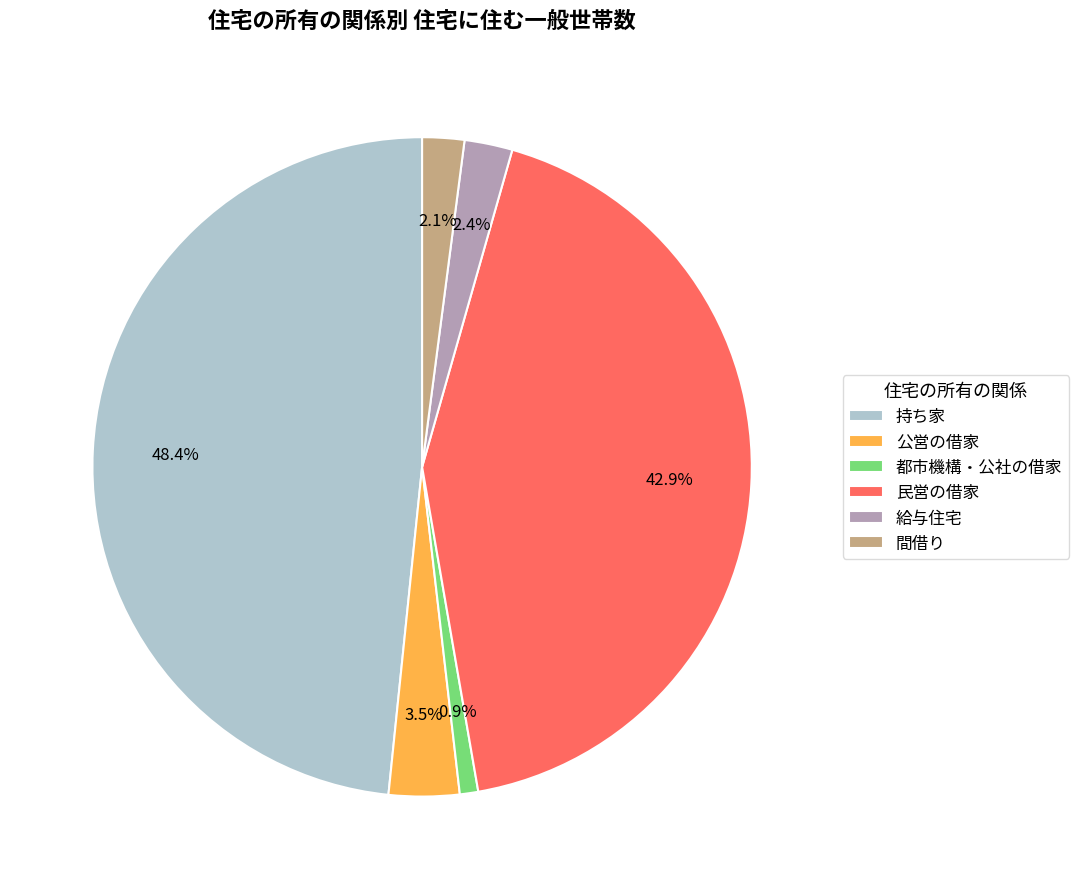

What percentage is NOT represented by 給与住宅?

97.6%